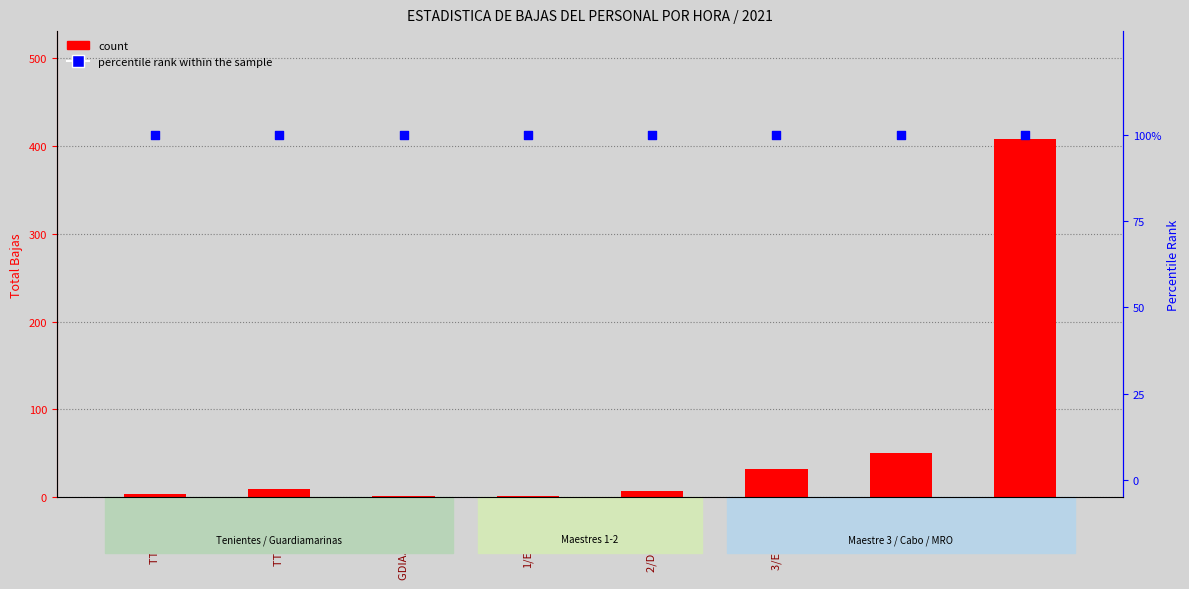

Which series contains the lowest Y value?

count